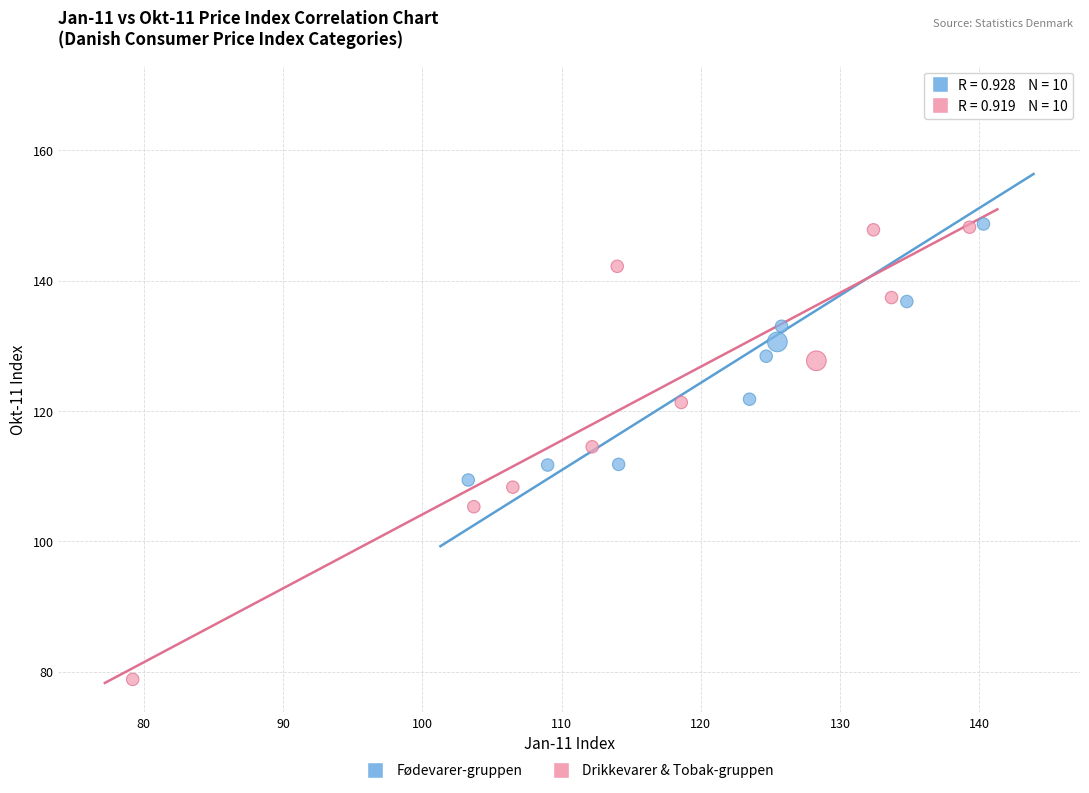

Which series contains the highest Y value?

Fødevarer-gruppen